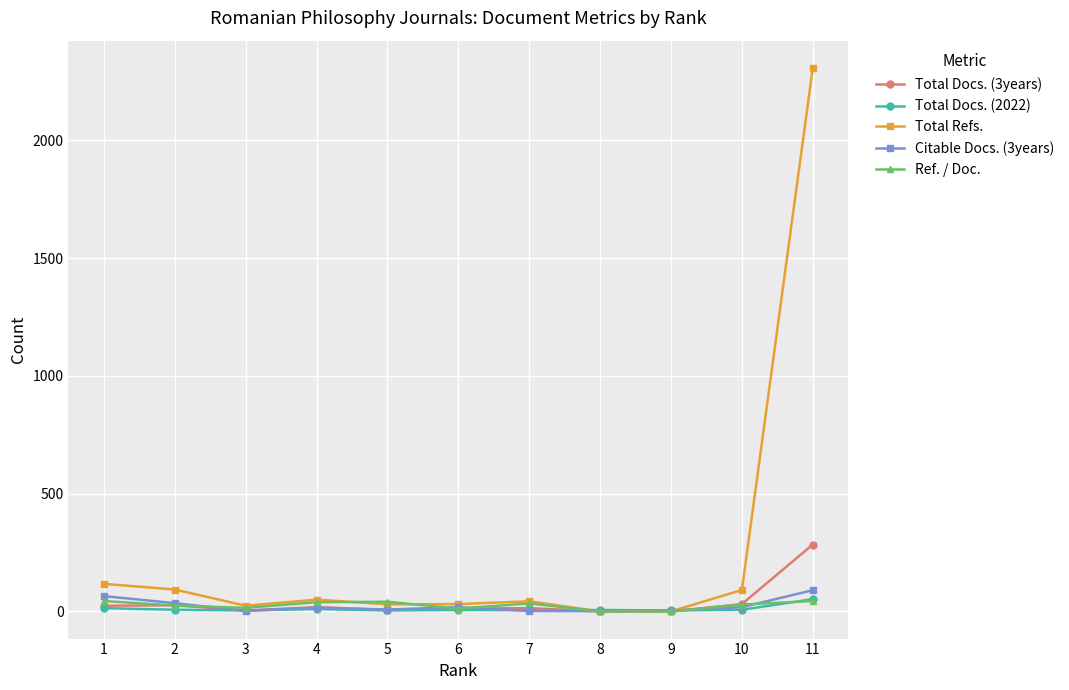

What is the average value of the Citable Docs. (3years) series?

23